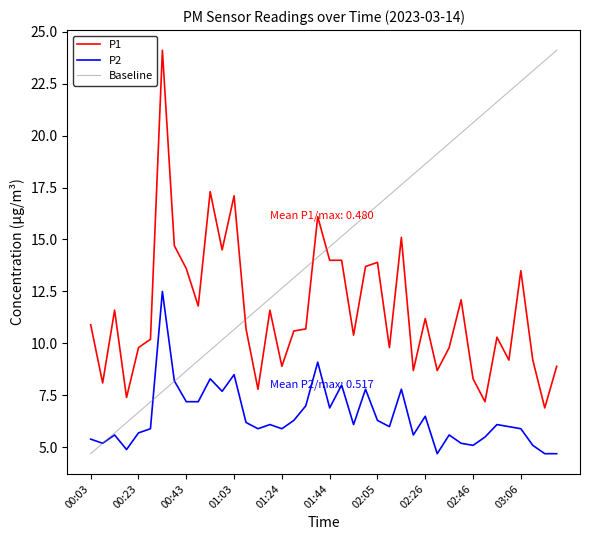

Which series has the largest range (max minus min)?

Baseline